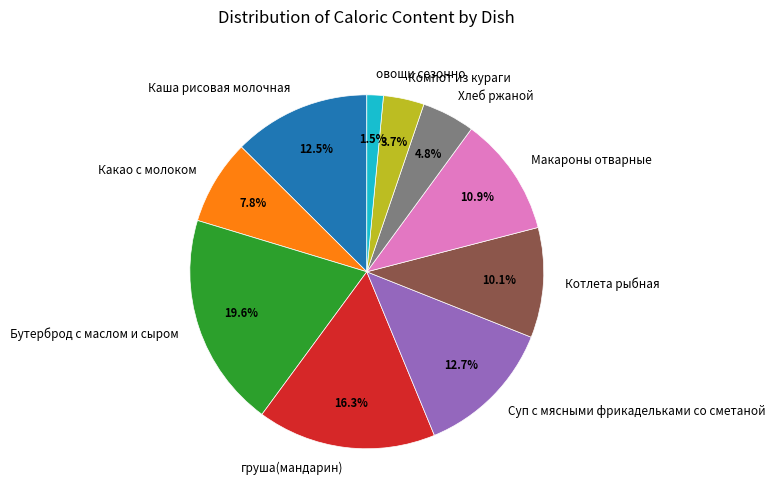

How many segments does this pie chart have?

10